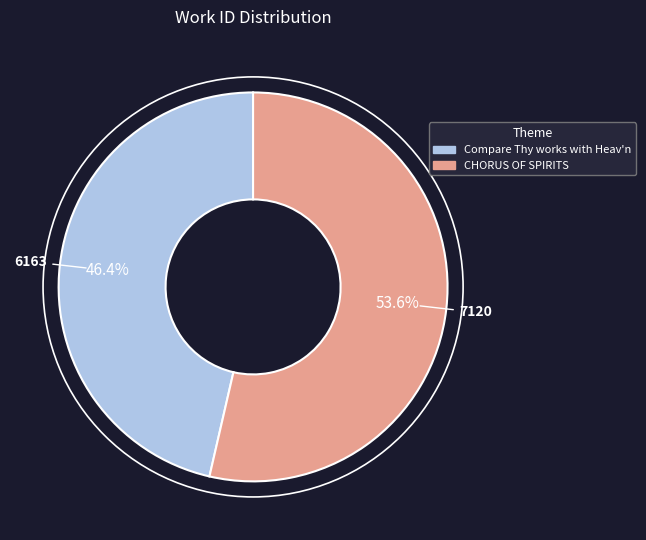

Rank the categories by value from lowest to highest.

Compare Thy works with Heav'n, CHORUS OF SPIRITS